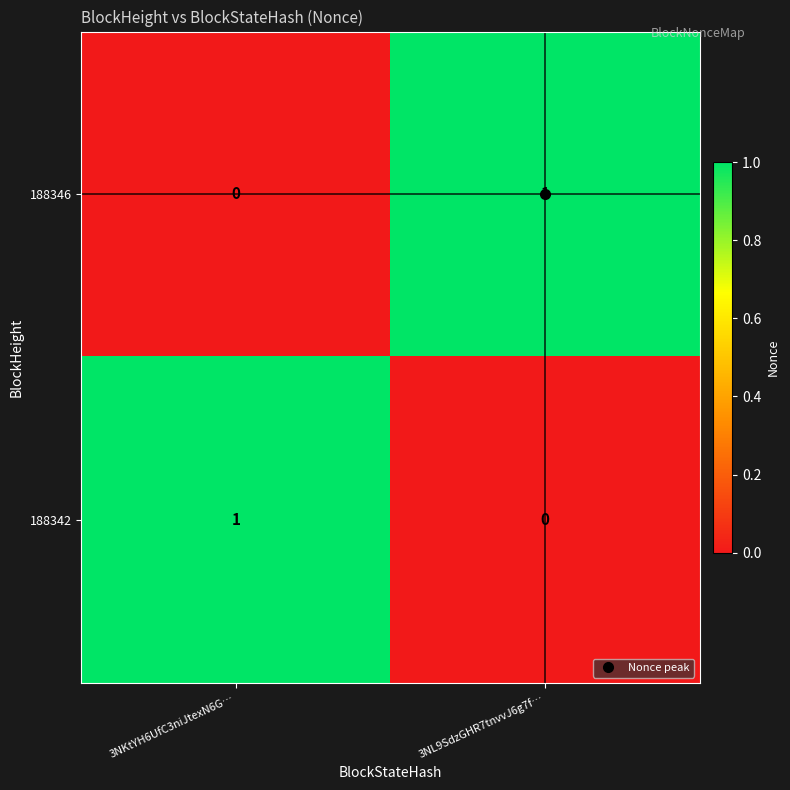

True or false: 188342 has a value of 0 at 3NL9SdzGHR7tnvvJ6g7f….

True